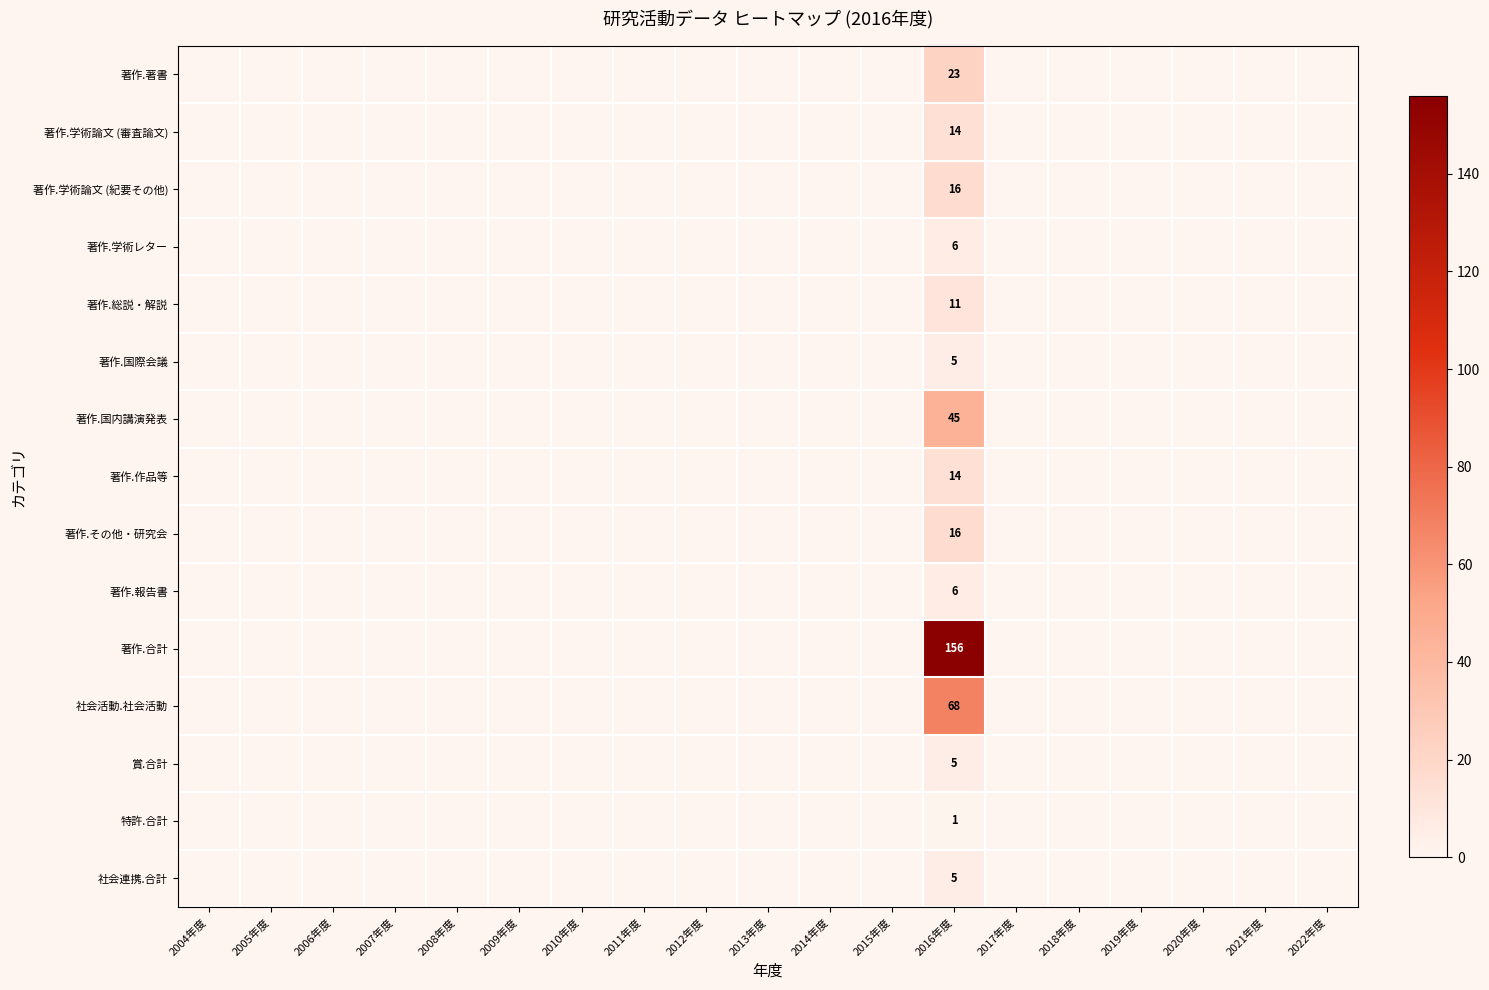

The 著作.学術レター series shows 9 at 2016年度. True or false?

False